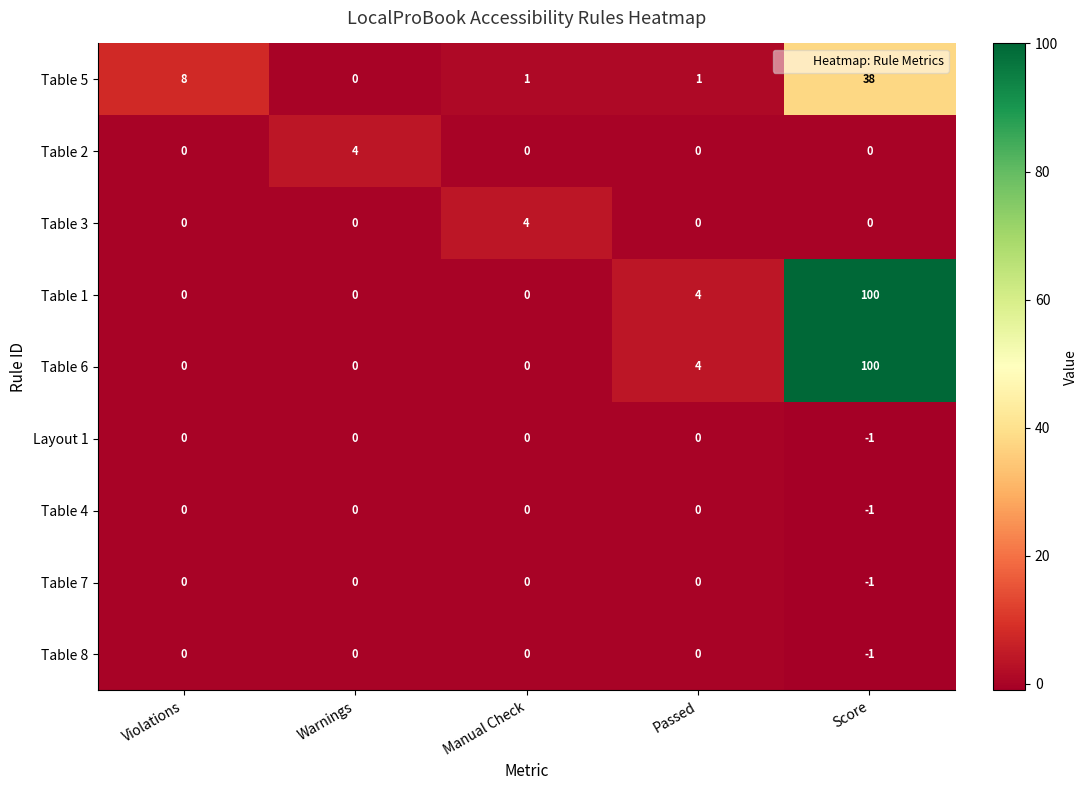

The Table 8 series shows -1 at Passed. True or false?

False